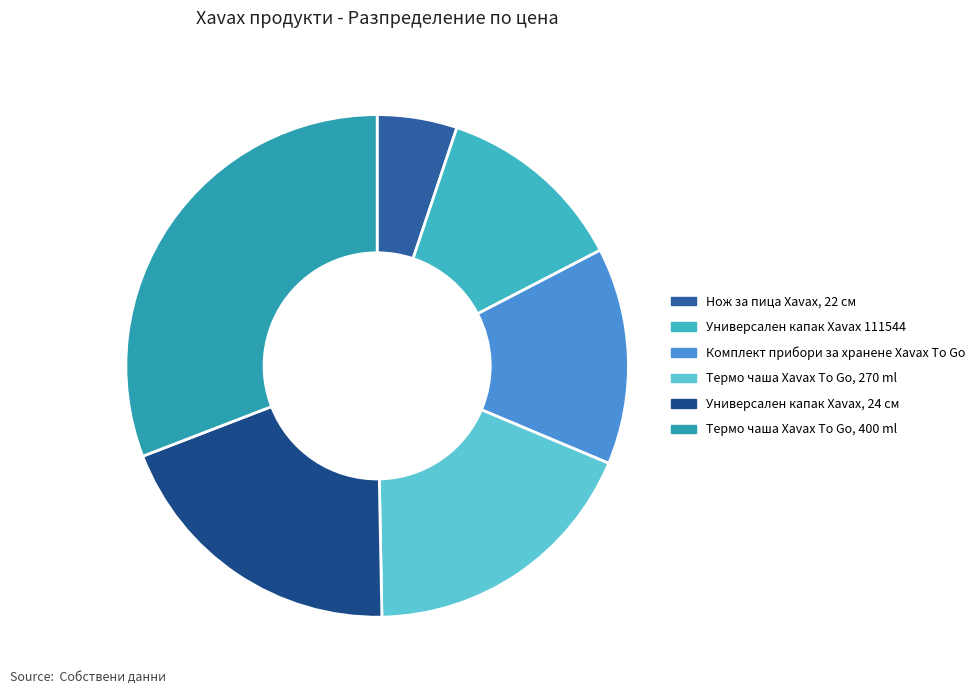

Does Универсален капак Xavax 111544 represent more than half of the total?

No